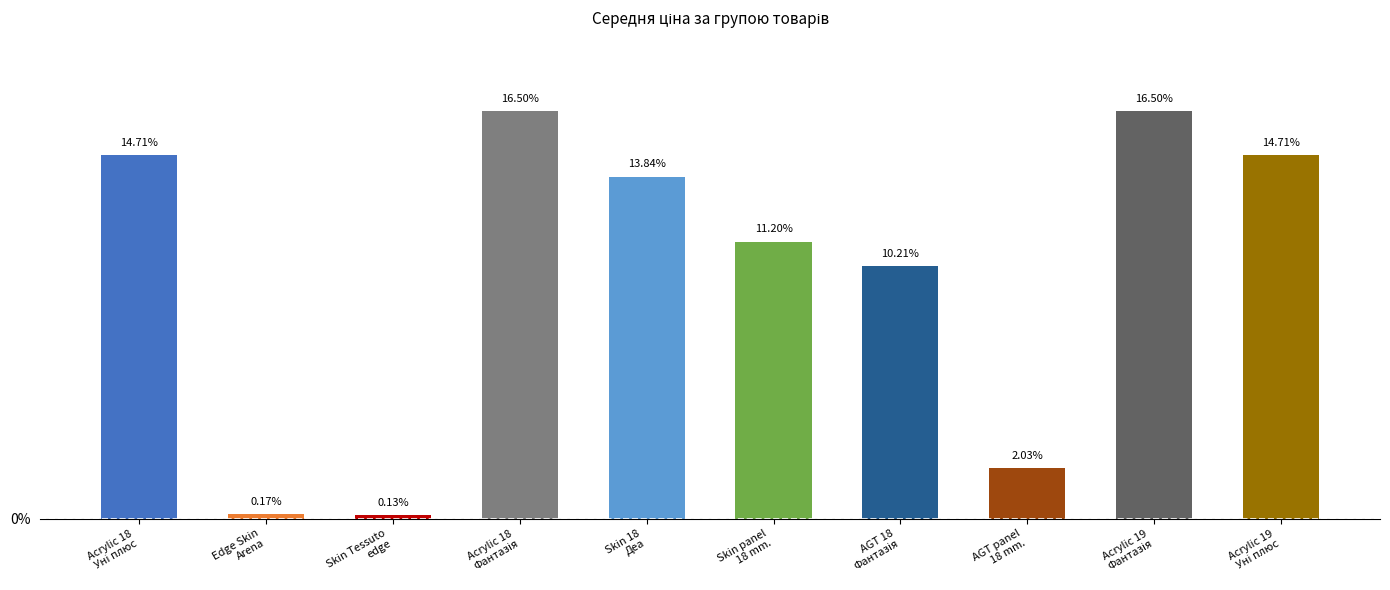

What is the average value?

10.0